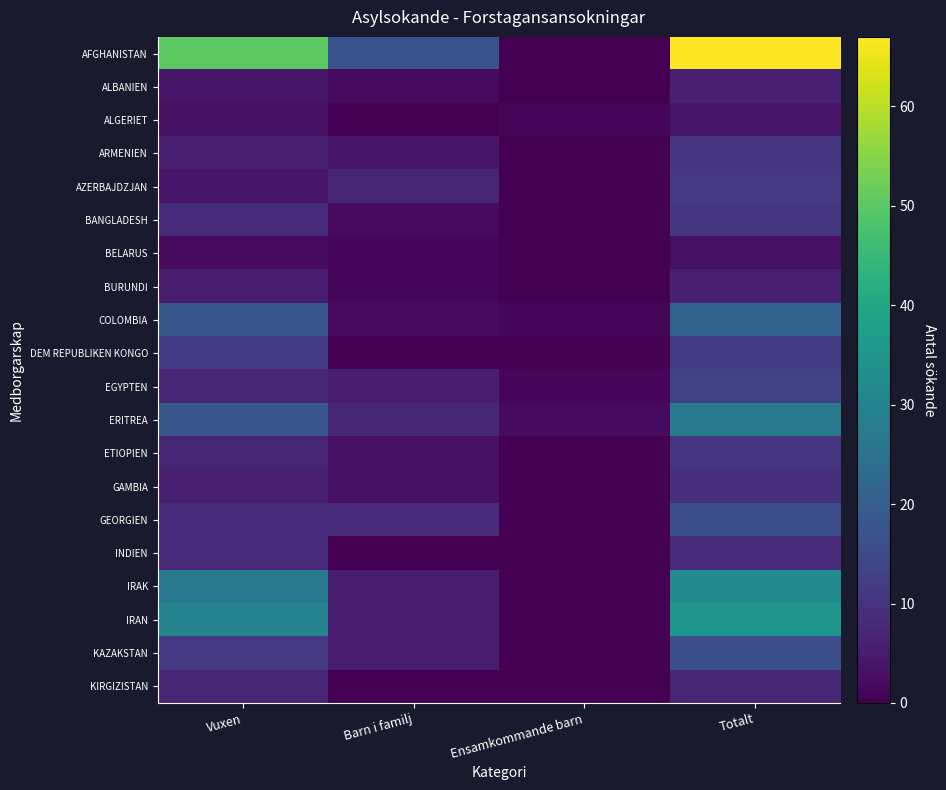

Count the number of categories in the chart.

4